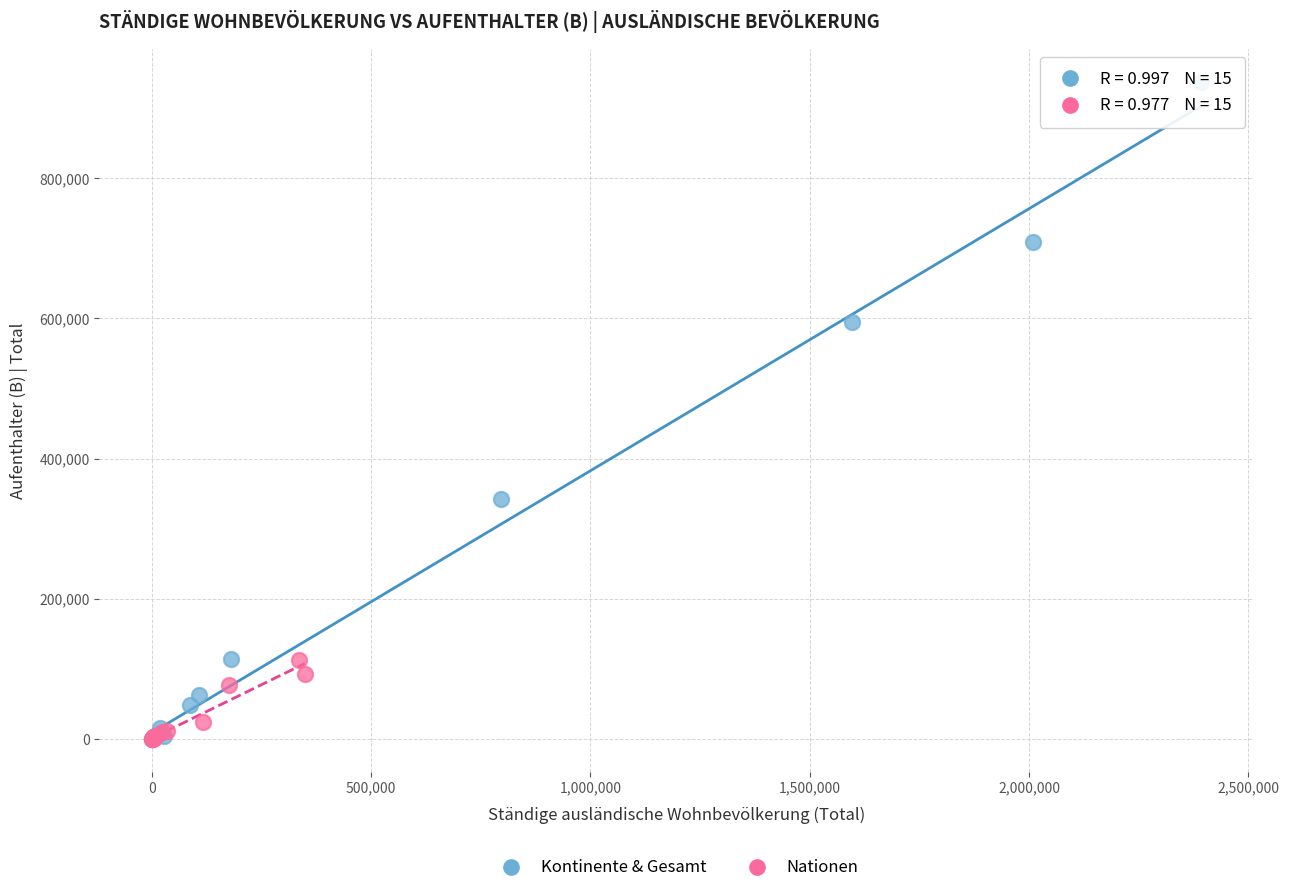

Which series reaches the maximum Y coordinate?

Kontinente & Gesamt